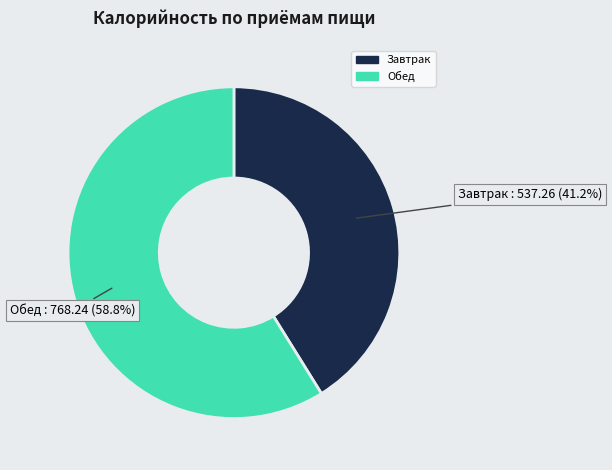

What portion of the pie excludes Завтрак?

58.8%